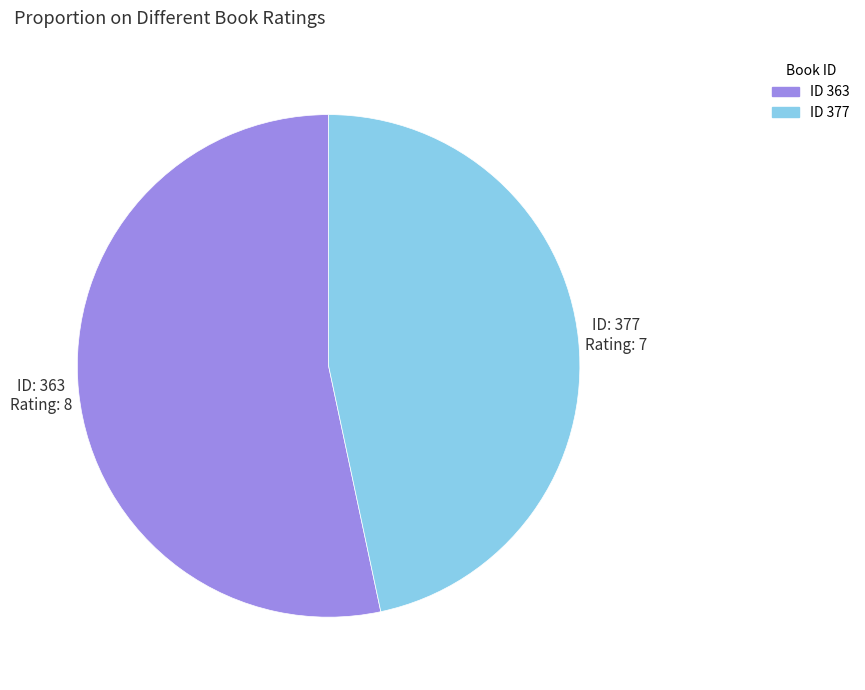

How many segments does this pie chart have?

2